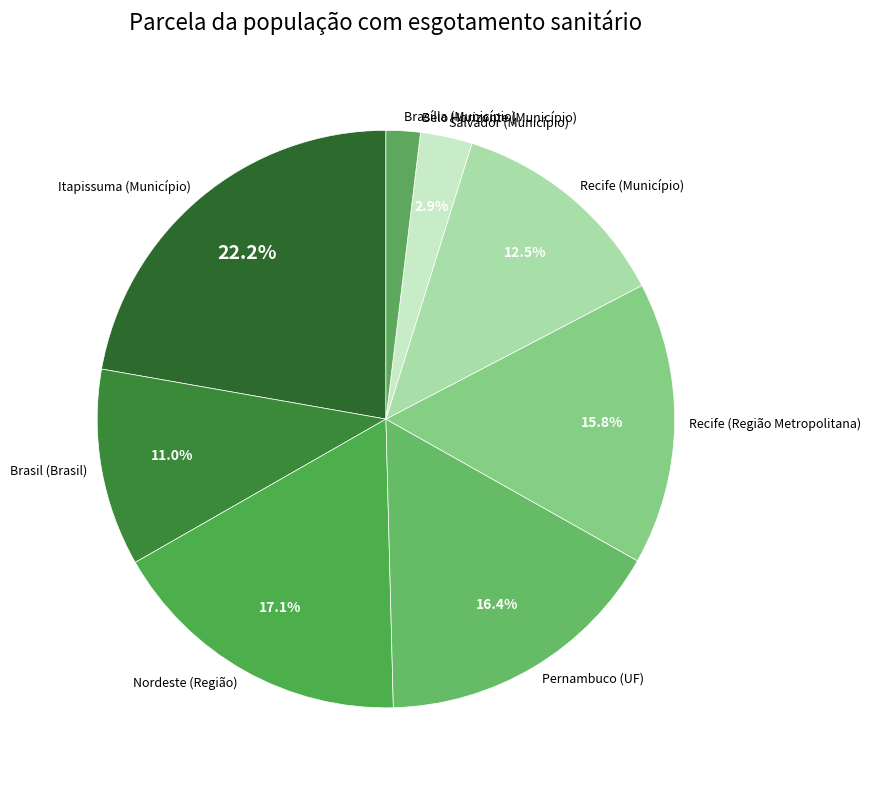

To the nearest percent, what percentage of the pie is Nordeste (Região)?

17%